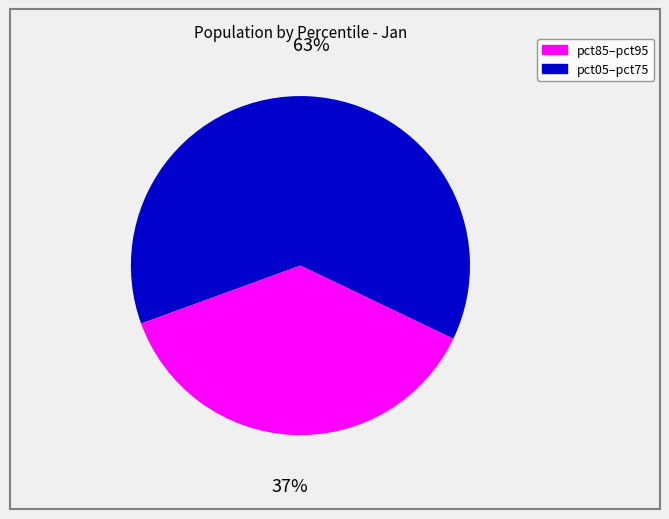

Does any single category account for the majority?

Yes